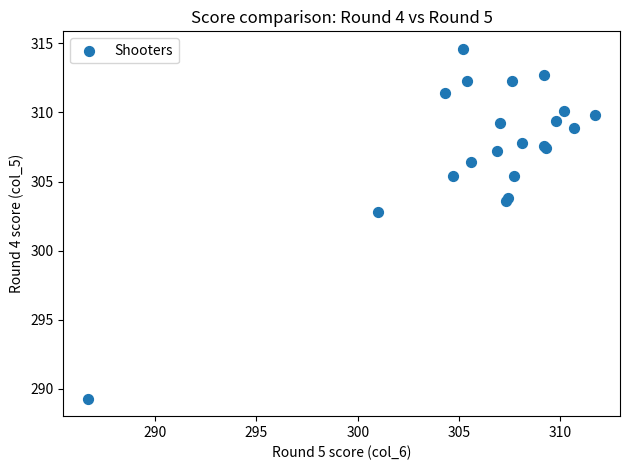

What Y value in the scatter plot is closest to 301?

302.8